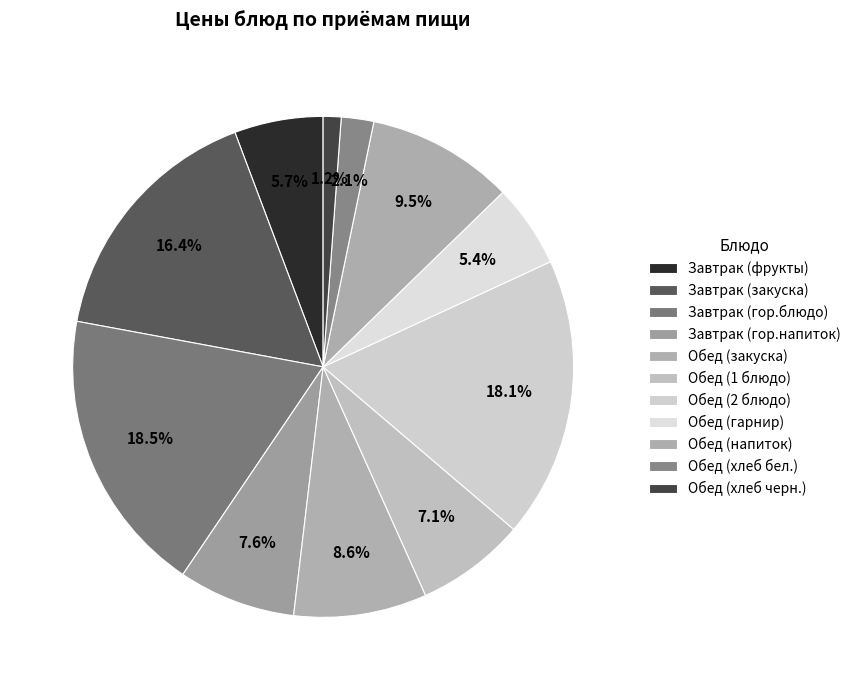

True or false: Обед (хлеб бел.) accounts for 1% of the total.

False